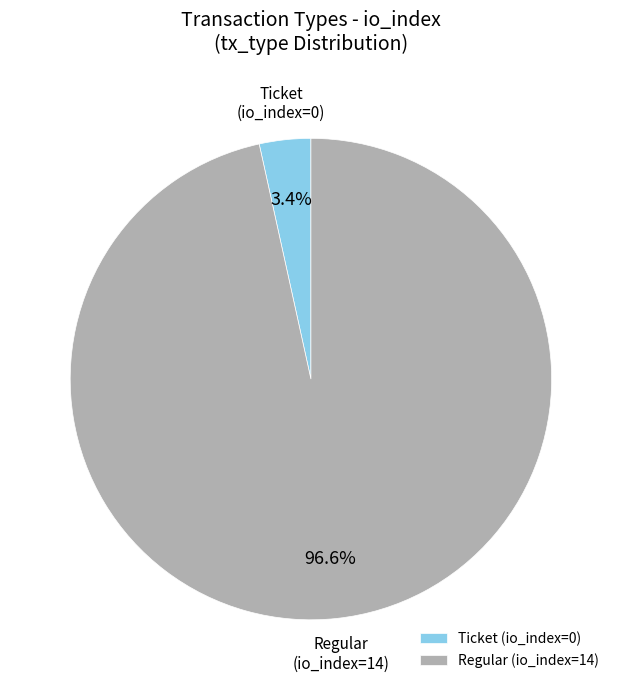

Do Regular and Ticket together represent more than half of the pie?

Yes